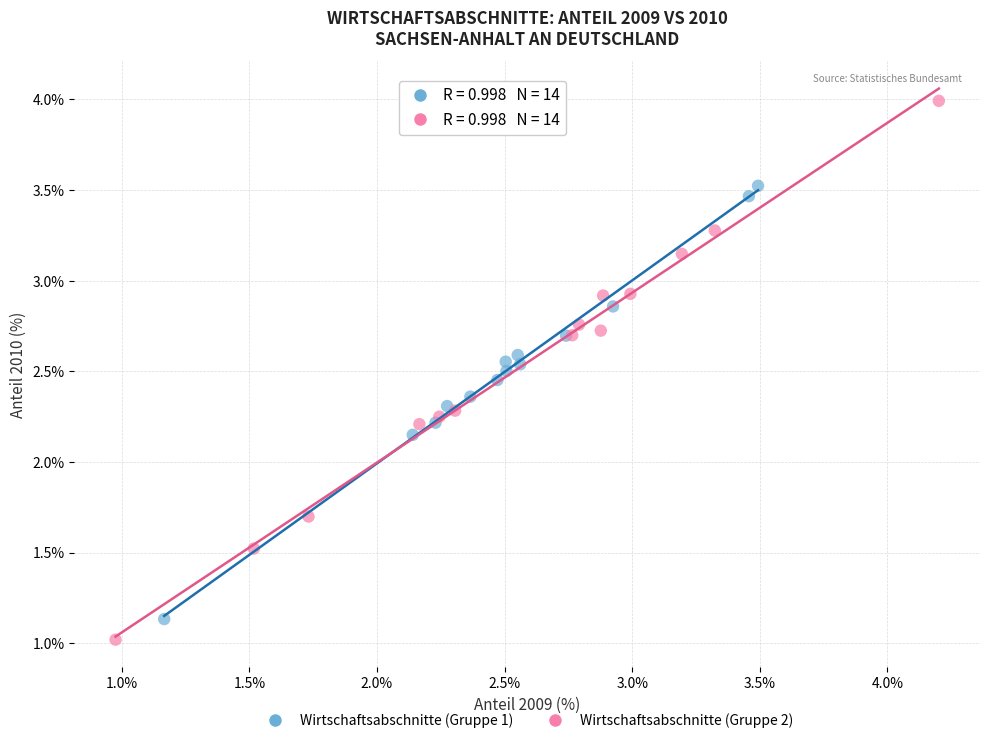

Which series has the largest Y range (max minus min)?

Wirtschaftsabschnitte (Gruppe 2)